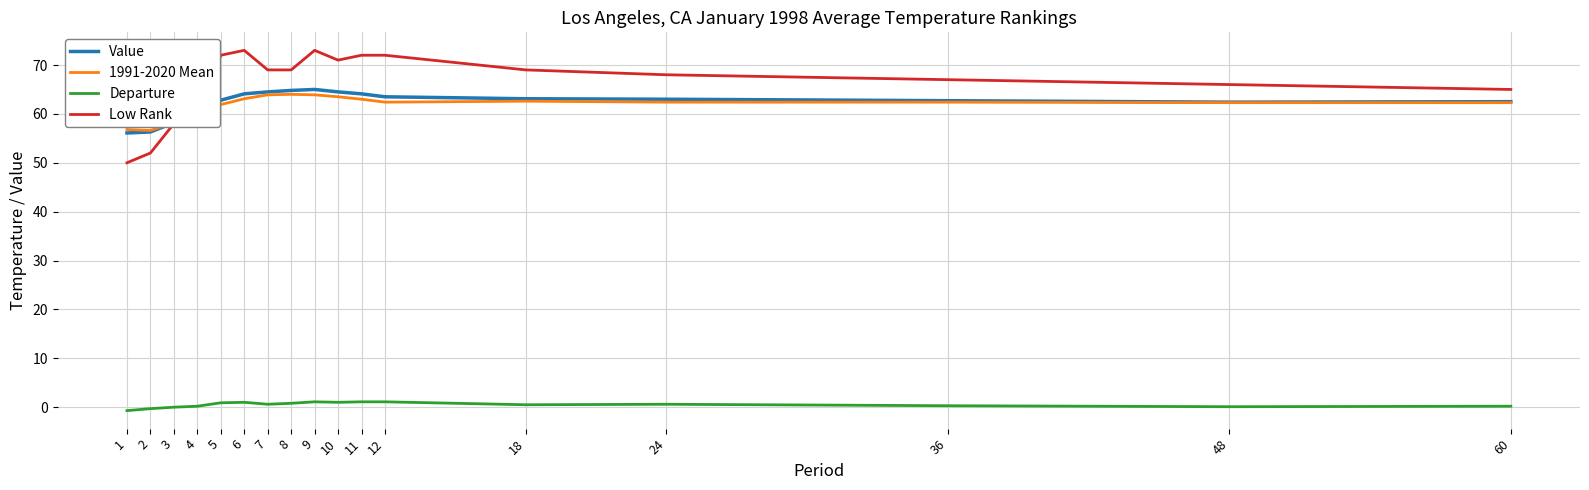

True or false: Value and Departure intersect in this chart.

False